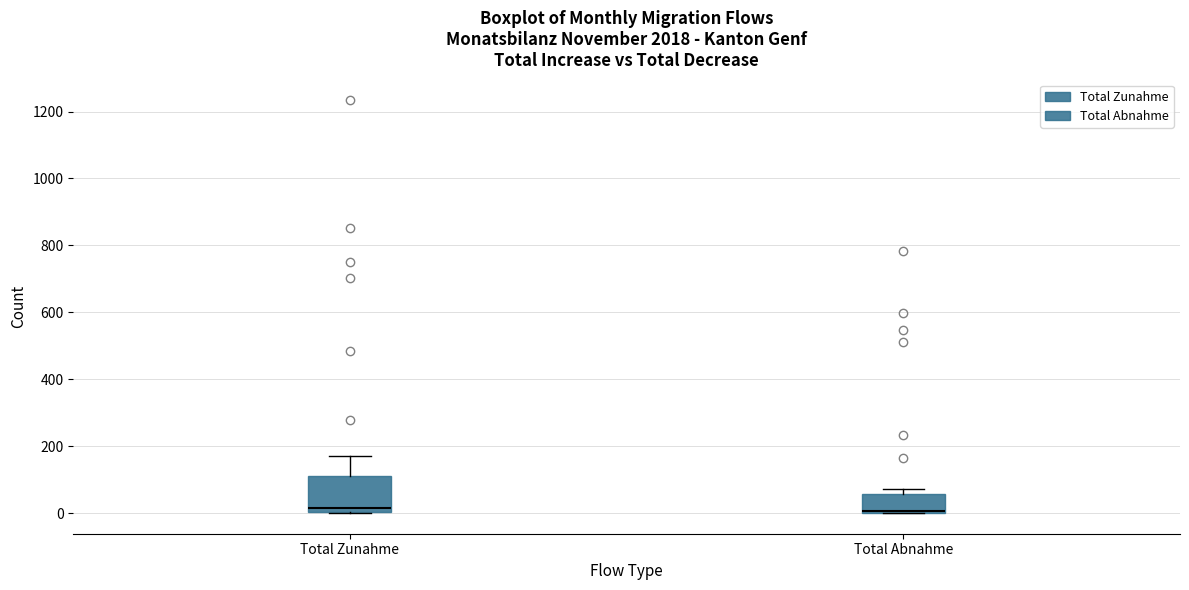

Reading left to right, read every box against the y-axis: the position of its median line, the range the box covers, and the ends of its whiskers. The values are not printed on the chart, so give them approximately, as read against the axis.

Total Zunahme: median 20, box 0 to 120, whiskers 0 to 180
Total Abnahme: median 0, box 0 to 60, whiskers 0 to 80